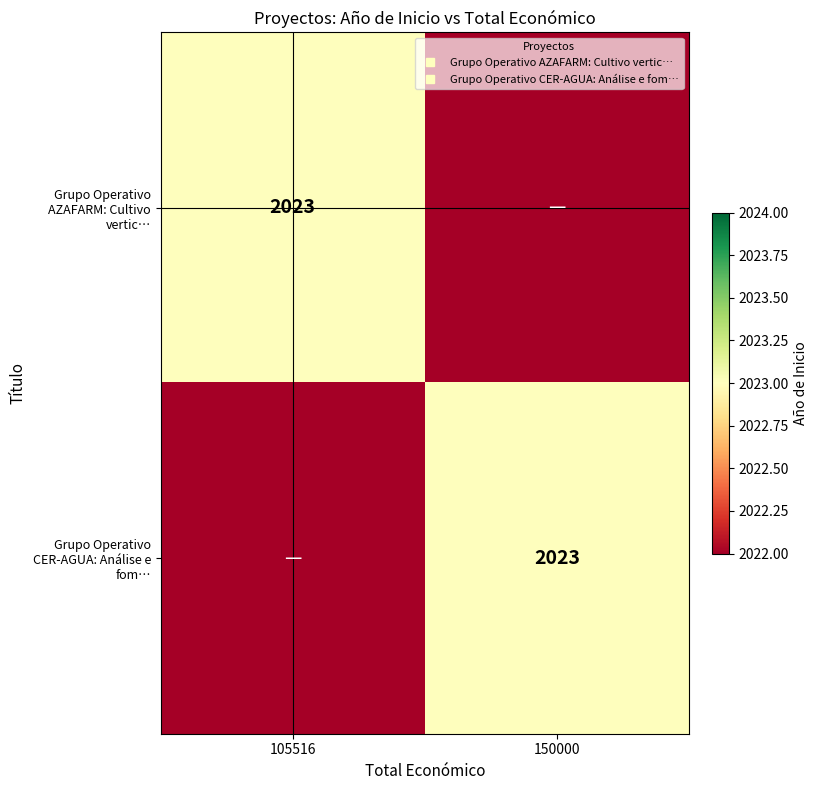

Count the Grupo Operativo CER-AGUA: Análise e fom… values in the range 2020 to 2023.

2